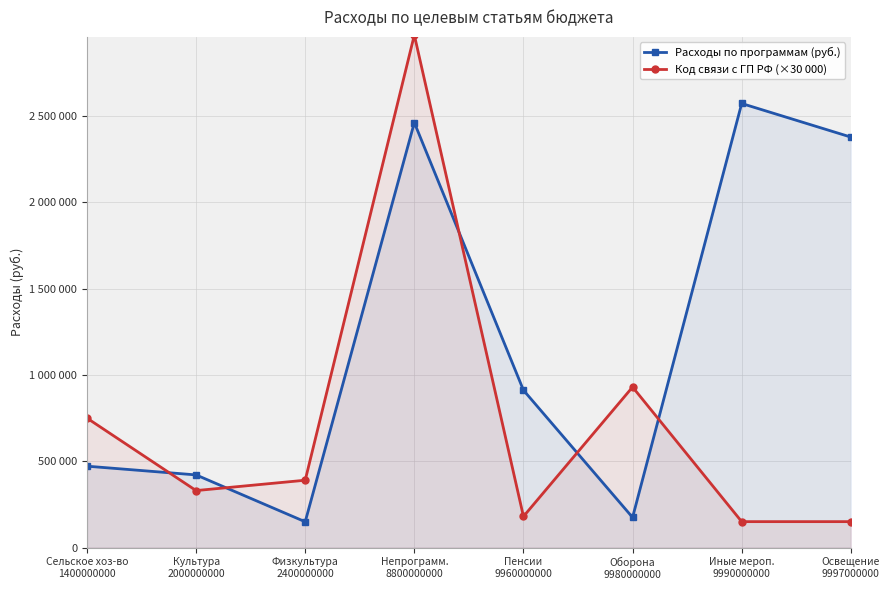

Reading left to right, transcribe all the data shown in this chart.

Расходы по программам (руб.): Сельское хоз-во
1400000000=471390.0	Культура
2000000000=420807.5	Физкультура
2400000000=149200.0	Непрограмм.
8800000000=2462380.5	Пенсии
9960000000=911630.0	Оборона
9980000000=174400.0	Иные мероп.
9990000000=2573157.3	Освещение
9997000000=2378582.6
Код связи с ГП РФ (×30 000): Сельское хоз-во
1400000000=750000.0	Культура
2000000000=330000.0	Физкультура
2400000000=390000.0	Непрограмм.
8800000000=2970000.0	Пенсии
9960000000=180000.0	Оборона
9980000000=930000.0	Иные мероп.
9990000000=150000.0	Освещение
9997000000=150000.0